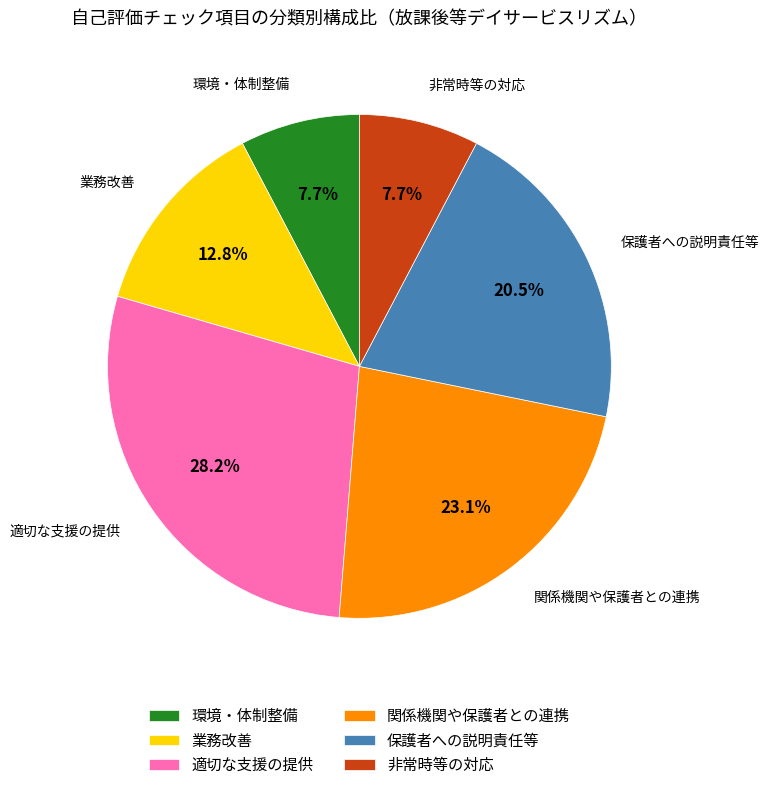

What is the largest slice in the pie chart?

適切な支援の提供